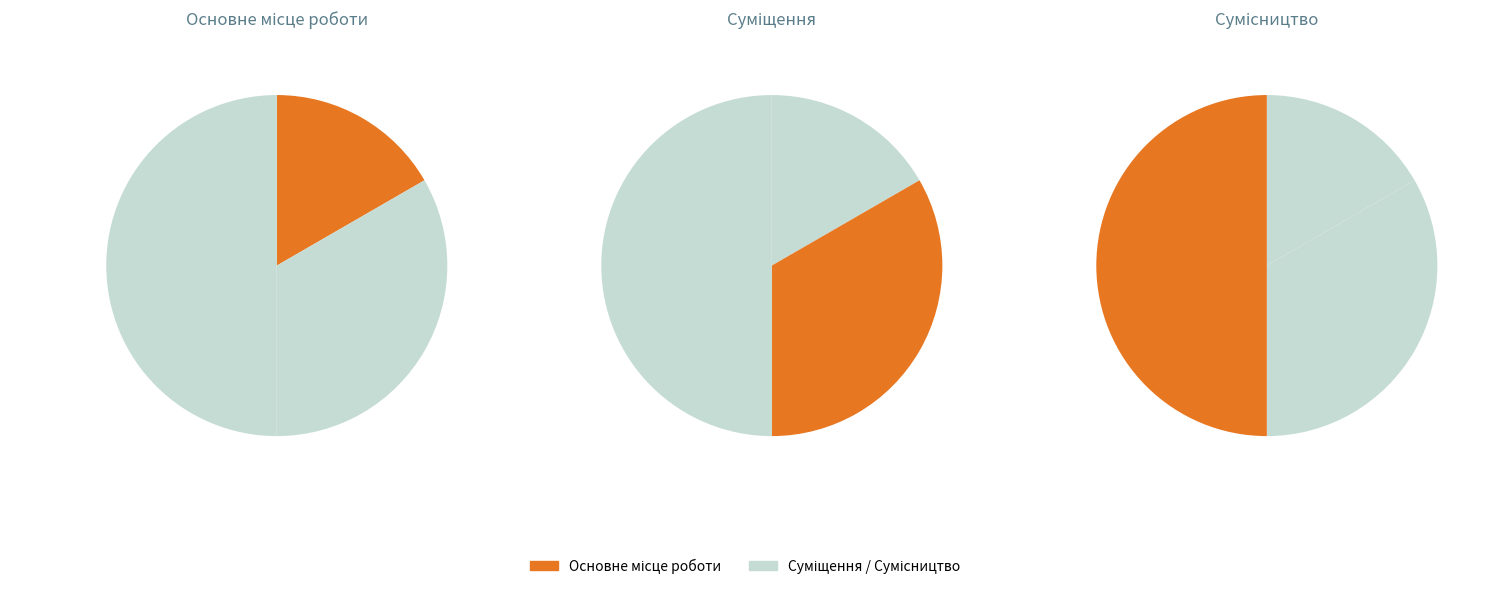

Is there any slice that represents more than half of the pie?

No